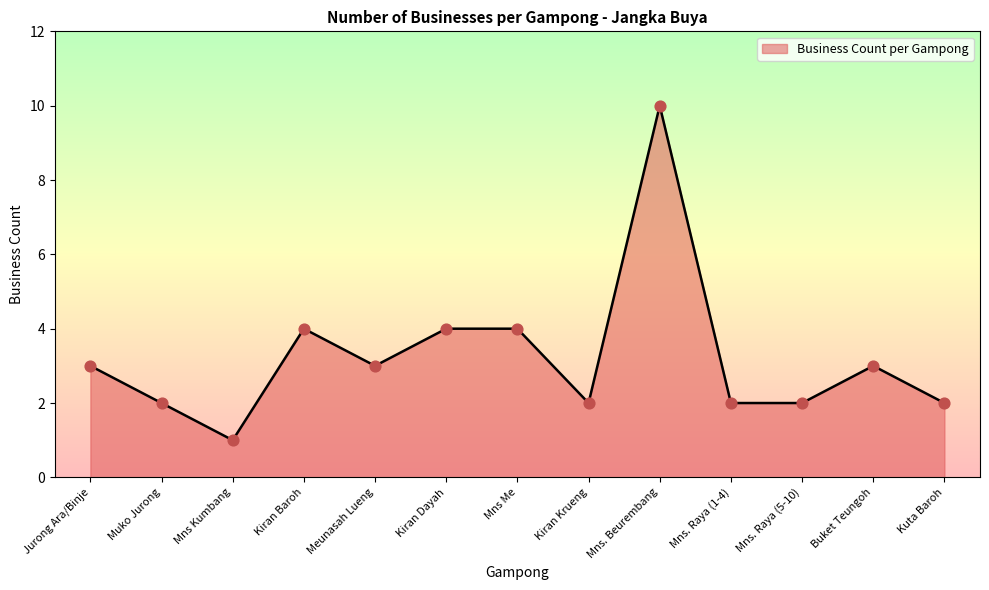

Which has a higher value, Kiran Baroh or Meunasah Lueng?

Kiran Baroh